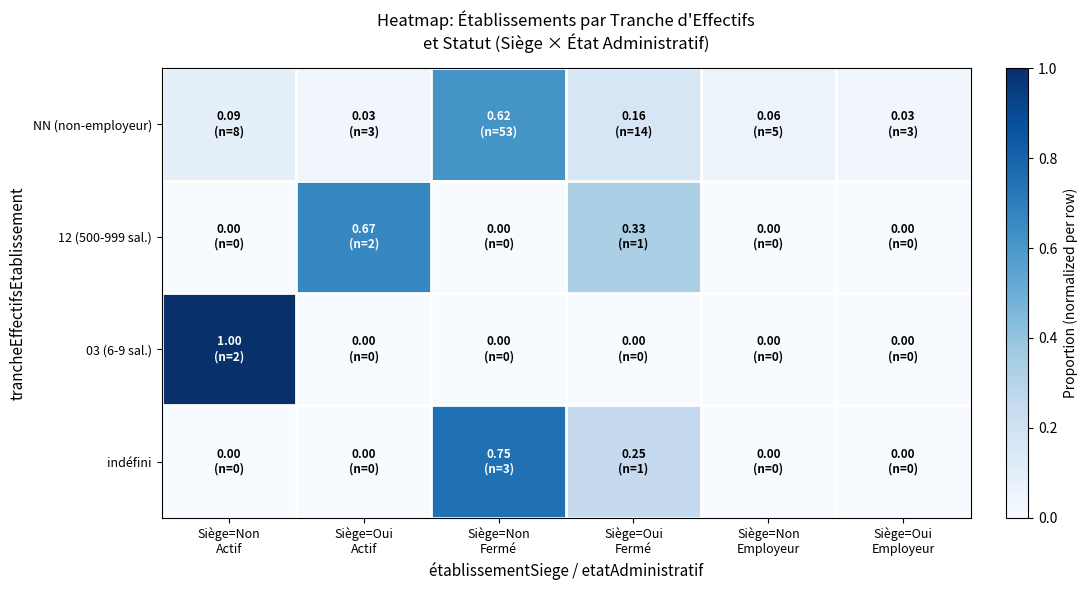

Reading left to right, transcribe all the data shown in this chart.

NN (non-employeur): Siège=Non
Actif=0.1	Siège=Oui
Actif=0.0	Siège=Non
Fermé=0.6	Siège=Oui
Fermé=0.2	Siège=Non
Employeur=0.1	Siège=Oui
Employeur=0.0
12 (500-999 sal.): Siège=Non
Actif=0.0	Siège=Oui
Actif=0.7	Siège=Non
Fermé=0.0	Siège=Oui
Fermé=0.3	Siège=Non
Employeur=0.0	Siège=Oui
Employeur=0.0
03 (6-9 sal.): Siège=Non
Actif=1.0	Siège=Oui
Actif=0.0	Siège=Non
Fermé=0.0	Siège=Oui
Fermé=0.0	Siège=Non
Employeur=0.0	Siège=Oui
Employeur=0.0
indéfini: Siège=Non
Actif=0.0	Siège=Oui
Actif=0.0	Siège=Non
Fermé=0.8	Siège=Oui
Fermé=0.2	Siège=Non
Employeur=0.0	Siège=Oui
Employeur=0.0